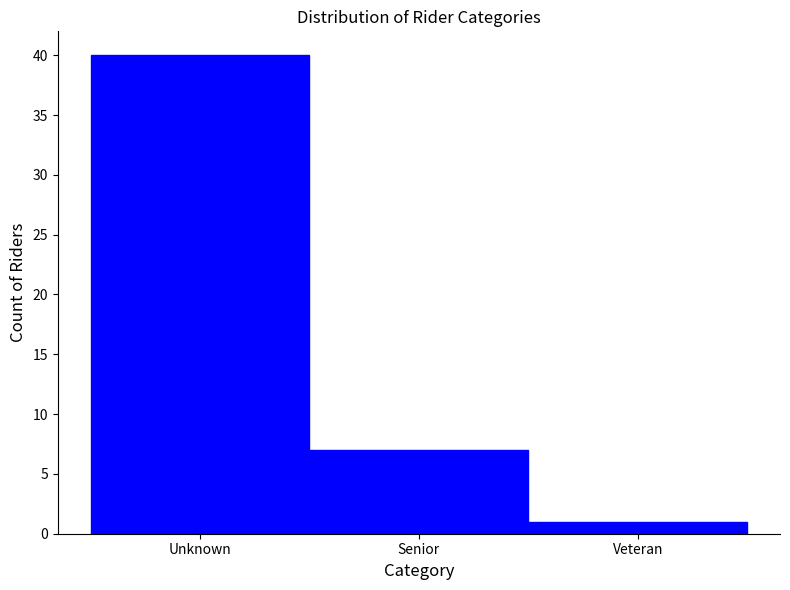

Reading right to left, what are all the values shown in this chart?

1	7	40